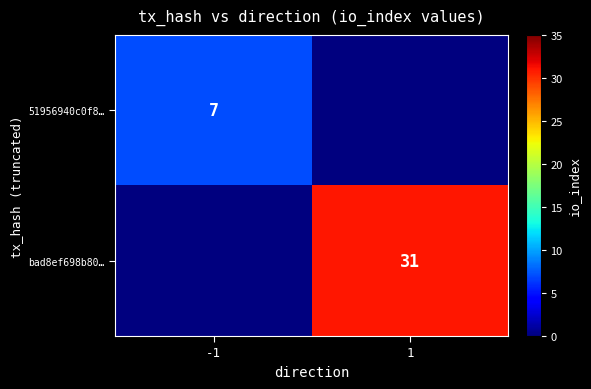

Is it true that 51956940c0f8… equals 7 at -1?

True